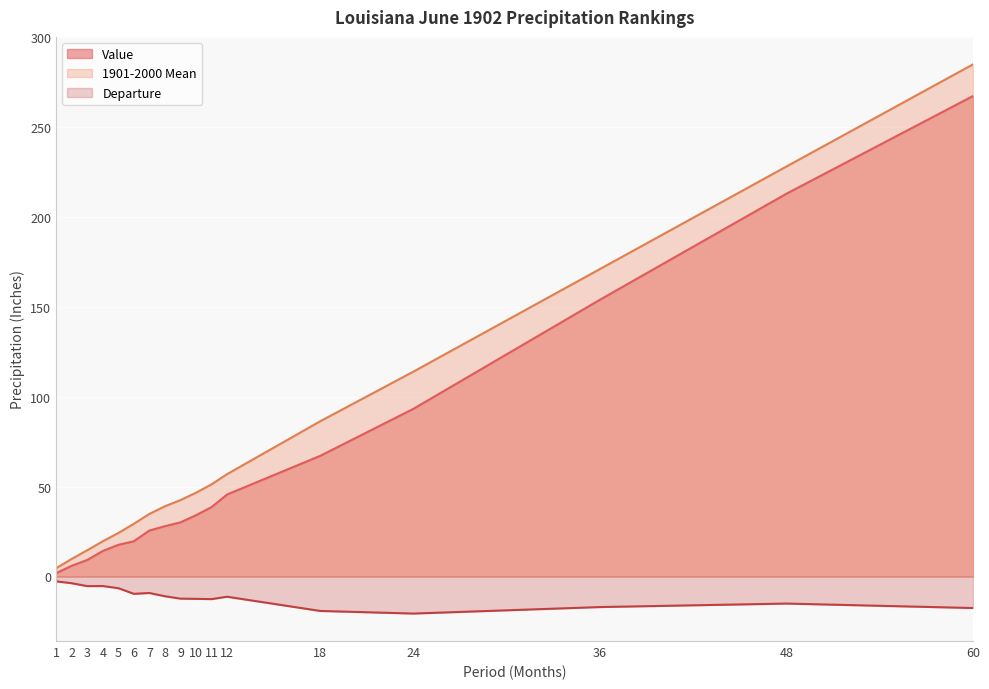

At which category is the sum across all series the highest?

60